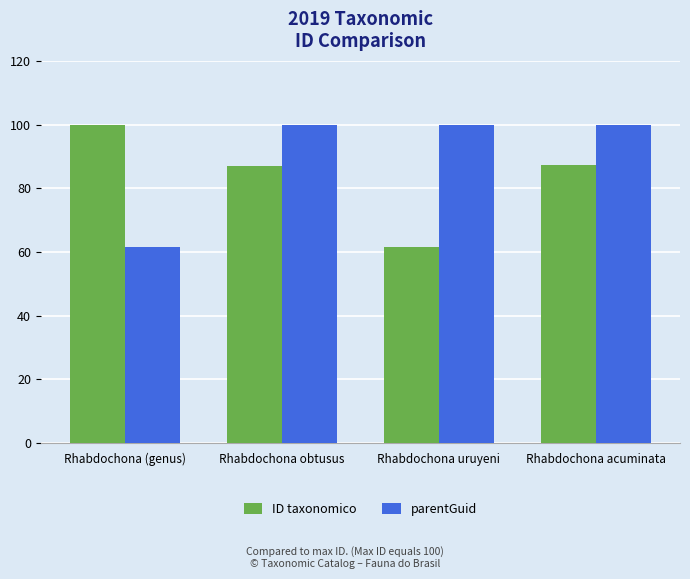

What is the label of the 2nd bar from the right?

Rhabdochona uruyeni